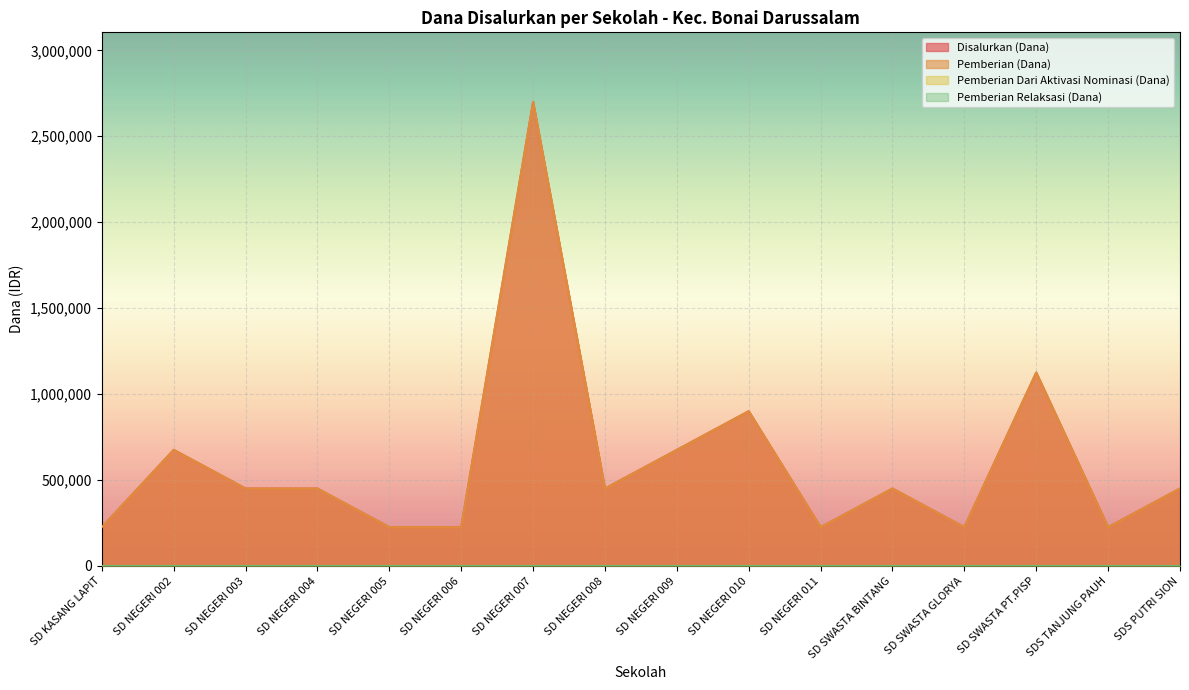

Where is Disalurkan (Dana) nearest to the value 1462500?

SD SWASTA PT.PISP